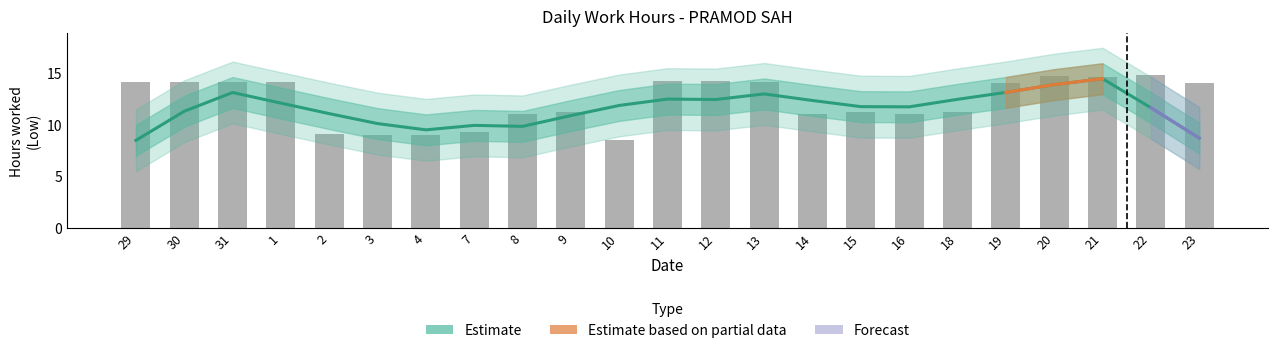

What is the change in value from 29 to 23?

-0.1